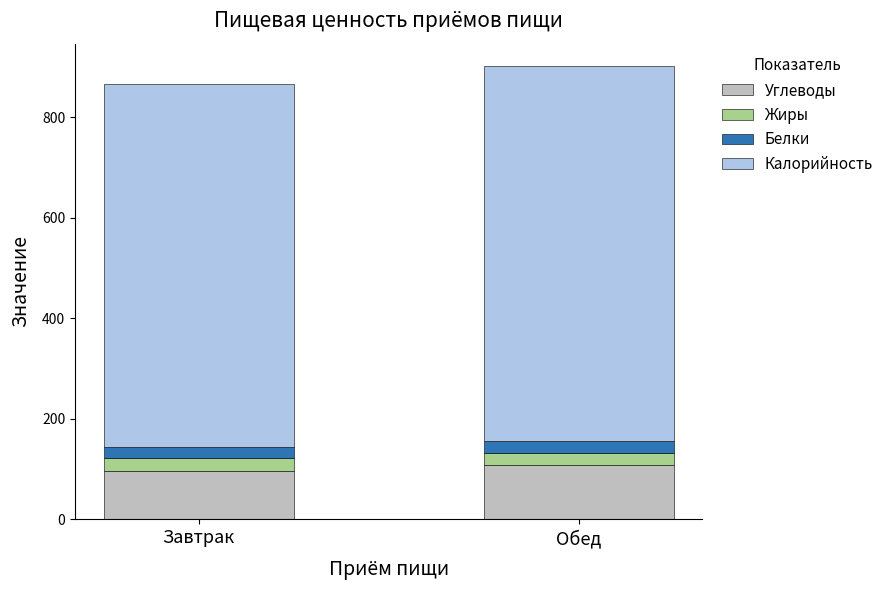

Does the chart contain any negative values?

No